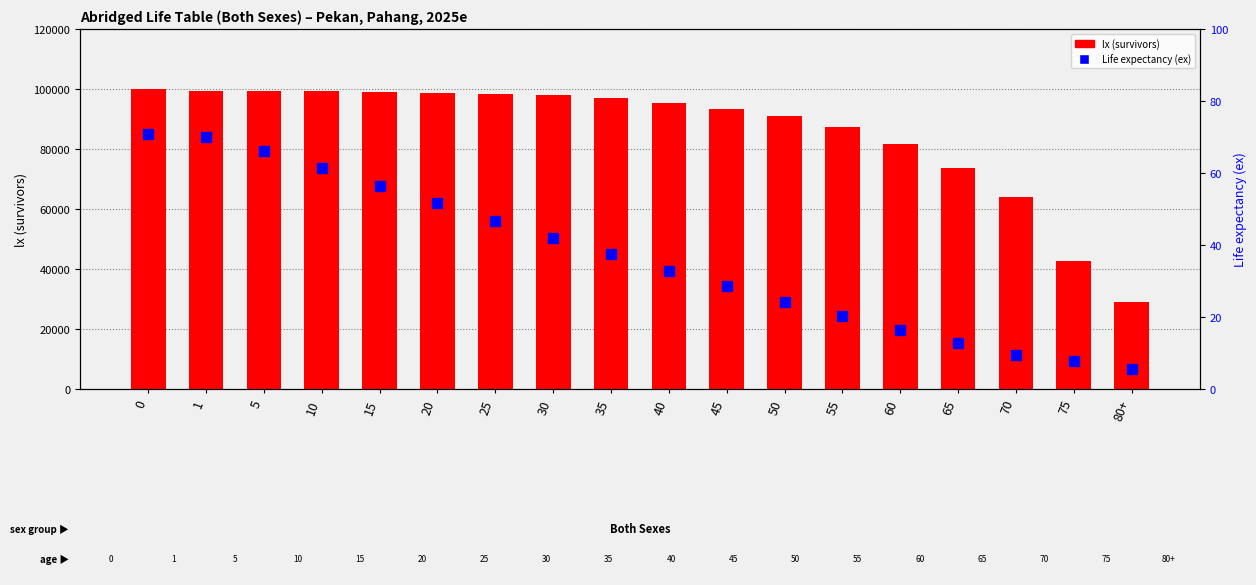

Reading left to right, extract all data points from this chart.

lx (survivors at exact age x): 100000.0	99470.0	99426.0	99234.0	99036.0	98693.0	98246.0	97871.0	96888.0	95324.0	93488.0	90894.0	87173.0	81813.0	73657.0	63888.0	42777.0	28851.0
Life expectancy (ex): 70.7	70.1	66.1	61.3	56.4	51.6	46.8	42.0	37.4	32.9	28.5	24.3	20.2	16.4	12.9	9.5	7.9	5.5